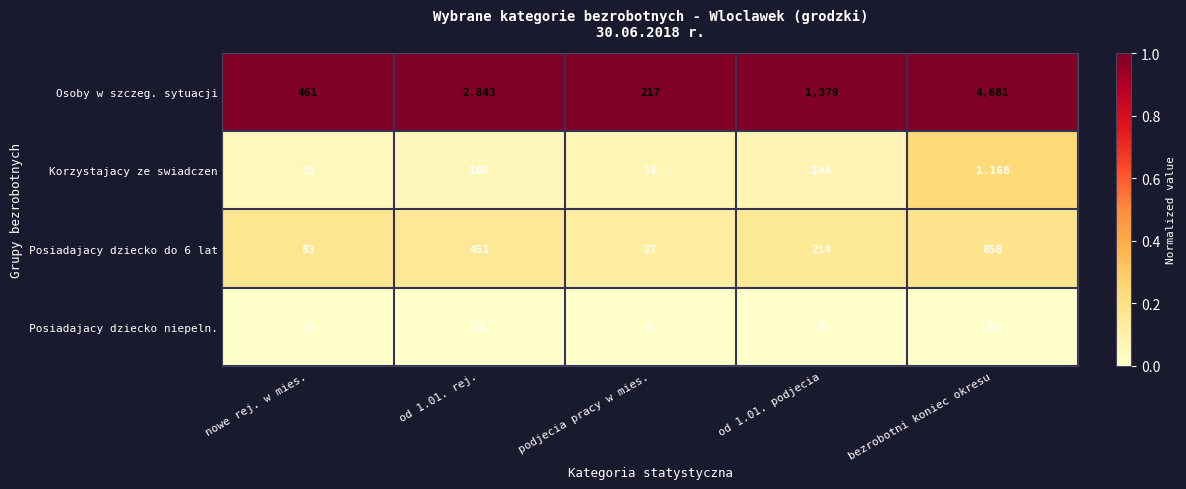

Which series has the largest range (max minus min)?

Osoby w szczeg. sytuacji